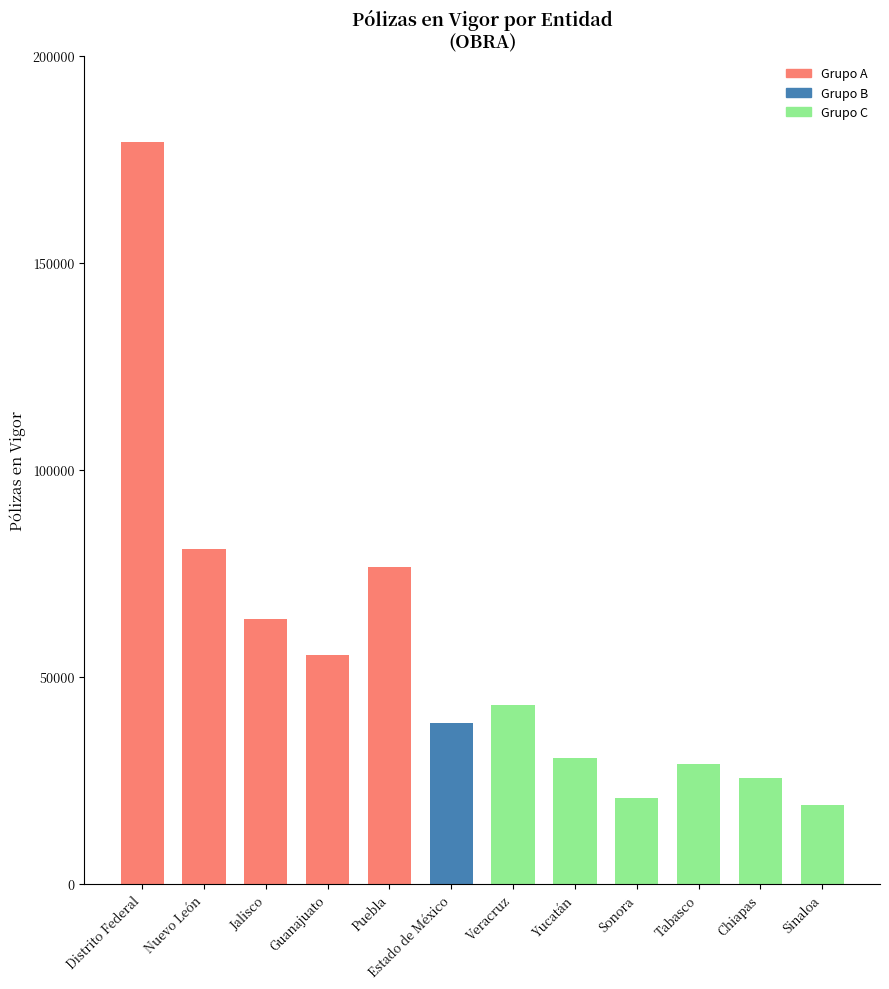

Are the bars horizontal?

No